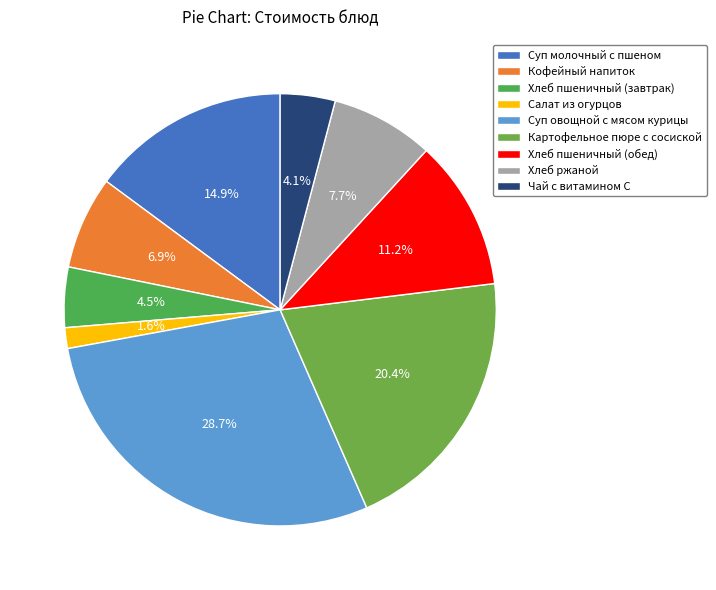

Rank the categories by value from lowest to highest.

Салат из огурцов, Чай с витамином С, Хлеб пшеничный (завтрак), Кофейный напиток, Хлеб ржаной, Хлеб пшеничный (обед), Суп молочный с пшеном, Картофельное пюре с сосиской, Суп овощной с мясом курицы